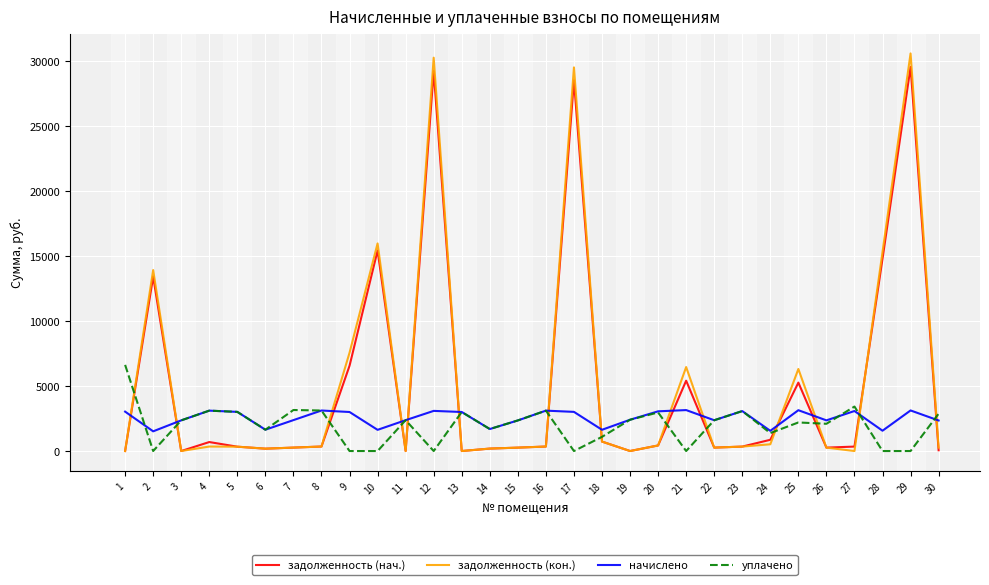

What is the difference between the maximum and second lowest values in the задолженность (кон.) series?

30616.3